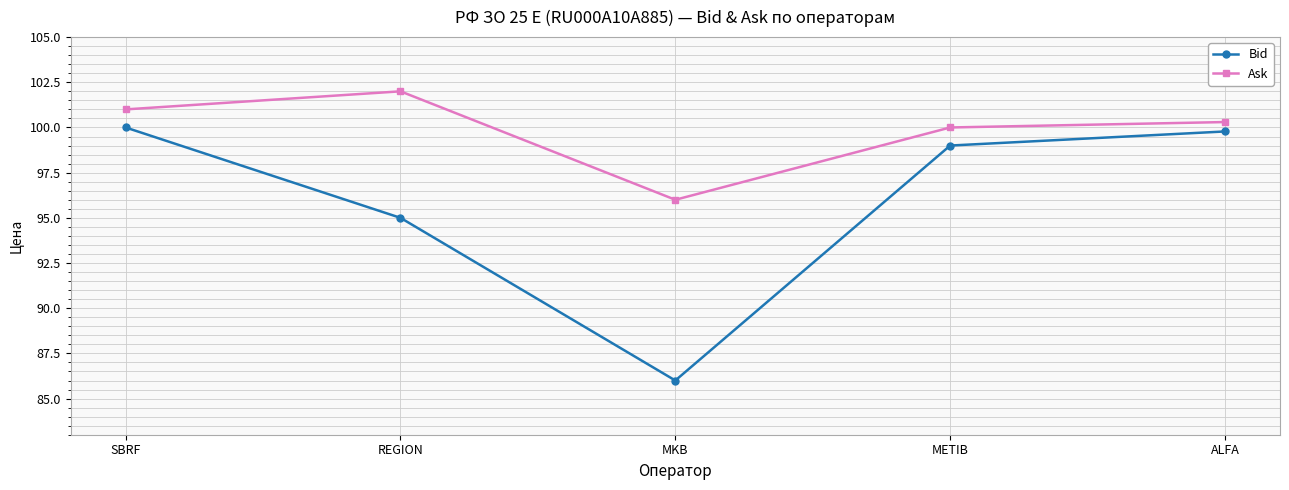

What is the label of the 3rd point from the right?

MKB